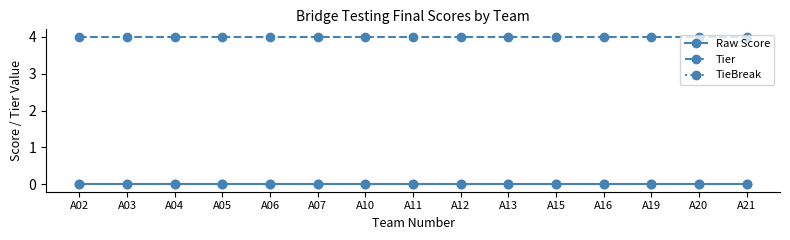

True or false: TieBreak has a value of 0 at A21.

True